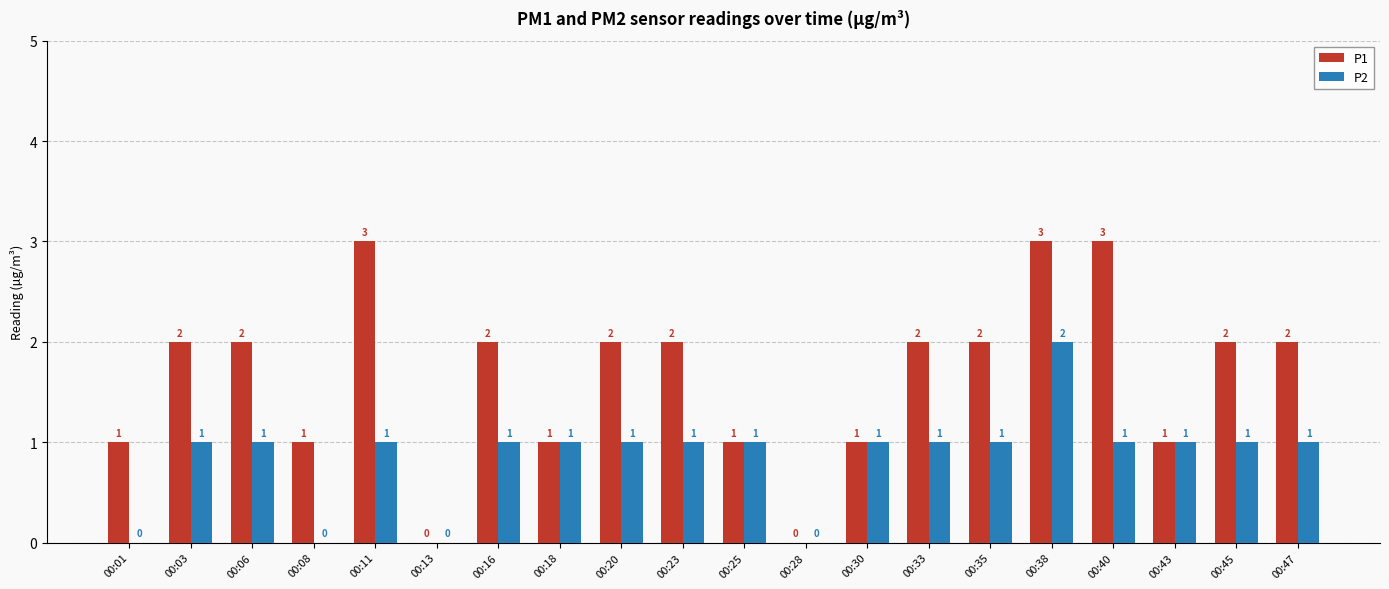

How many values in P2 are above zero?

16